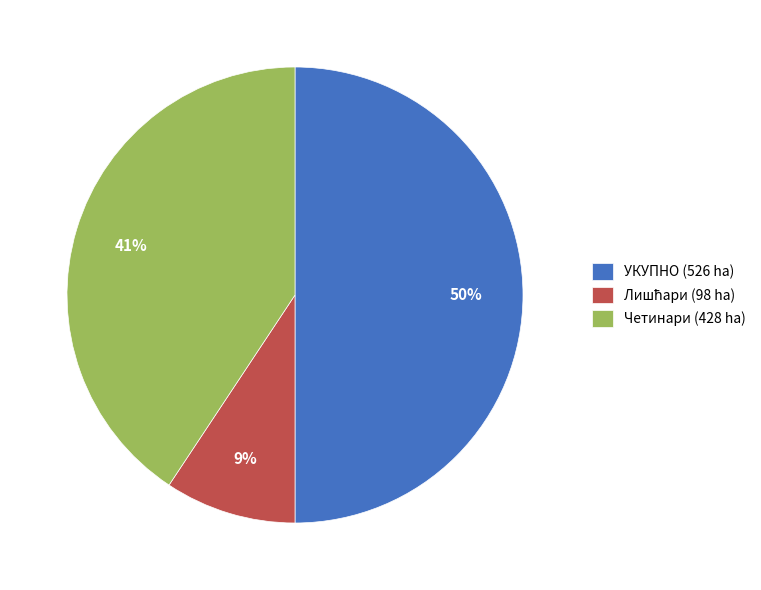

Count the number of slices in the pie.

3